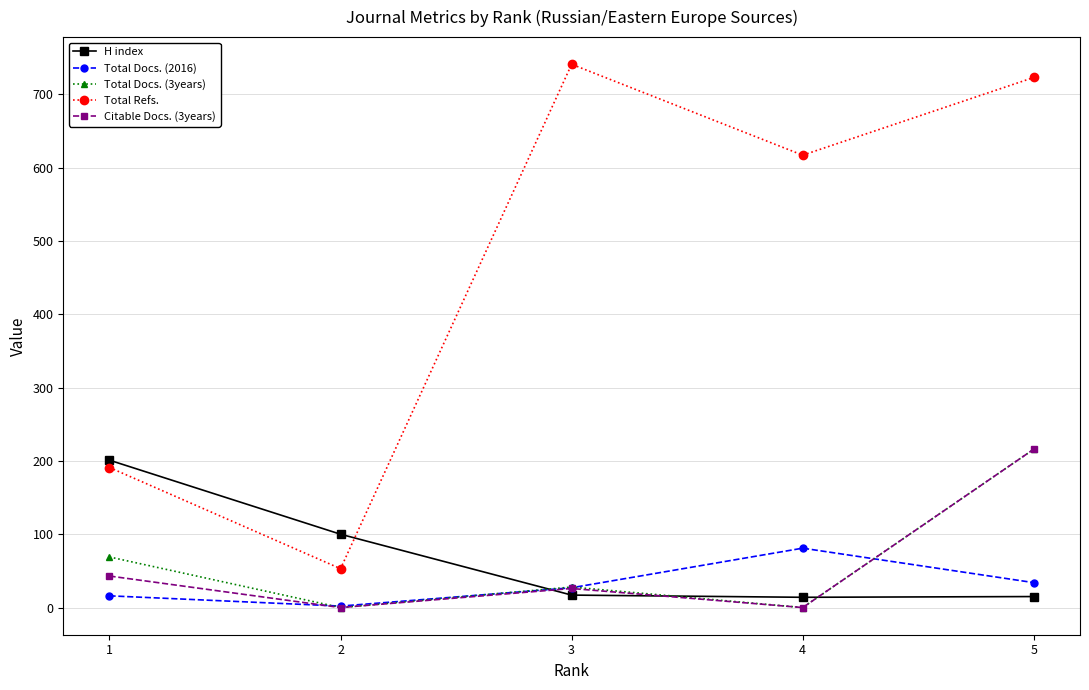

How many values in the Total Docs. (2016) series are below 27?

2